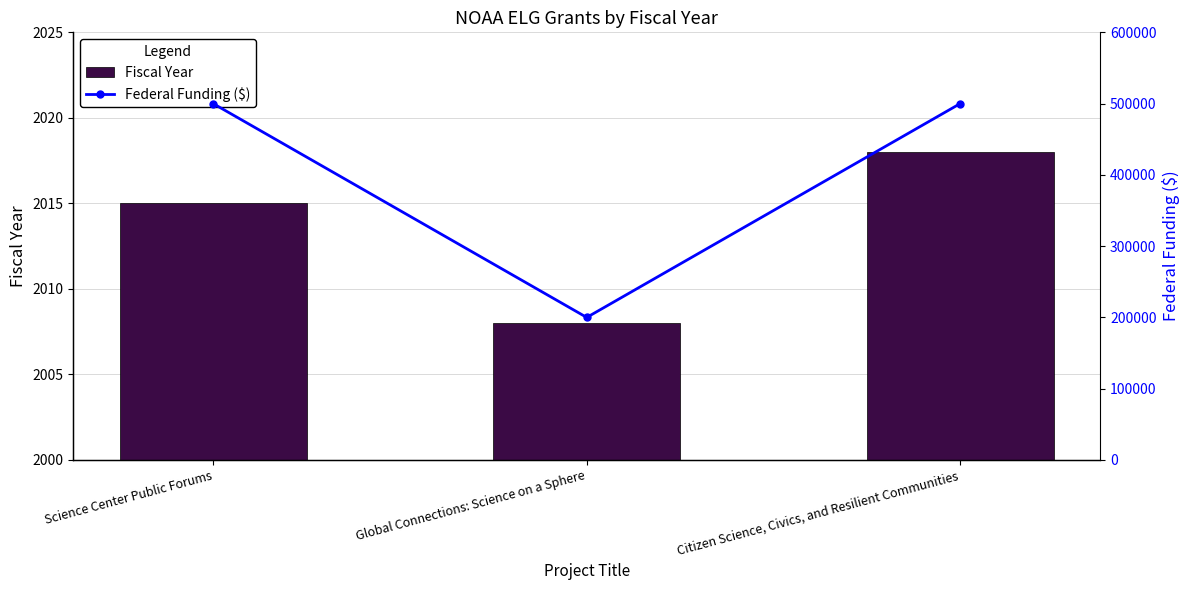

At which category is the sum across all series the highest?

Citizen Science, Civics, and Resilient Communities